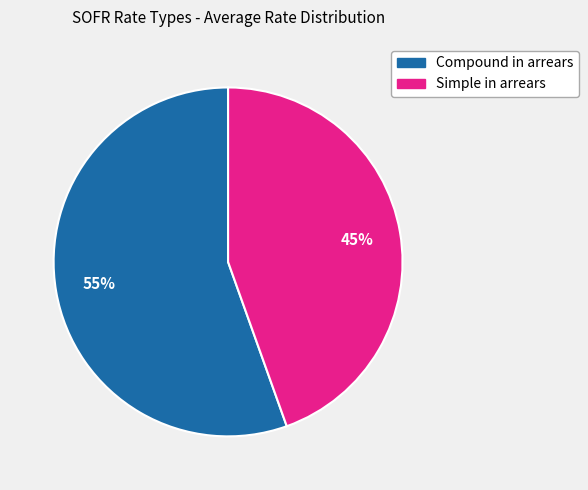

Is there a majority slice in this chart?

Yes